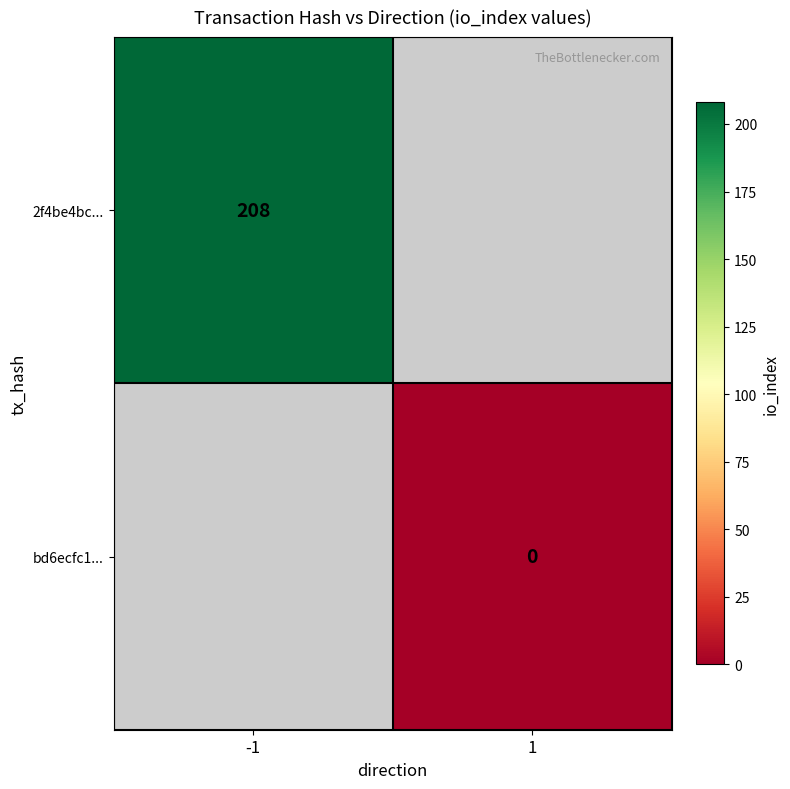

Is it true that 2f4be4bc... equals 50 at -1?

False